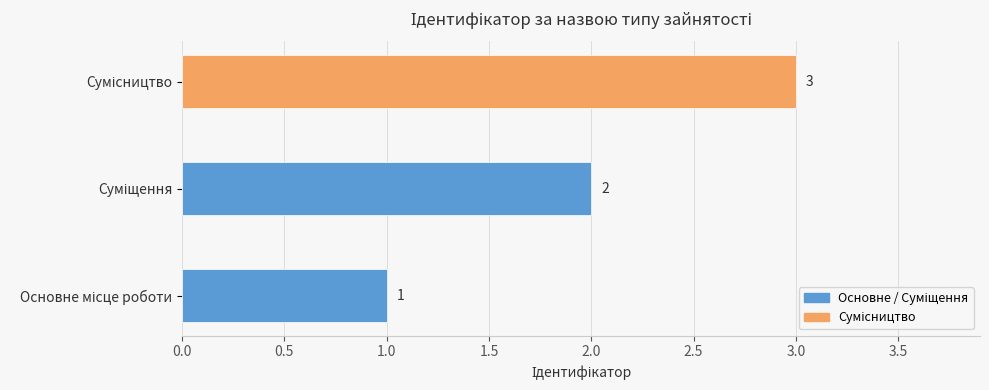

Count the values in the range 1 to 3.

3